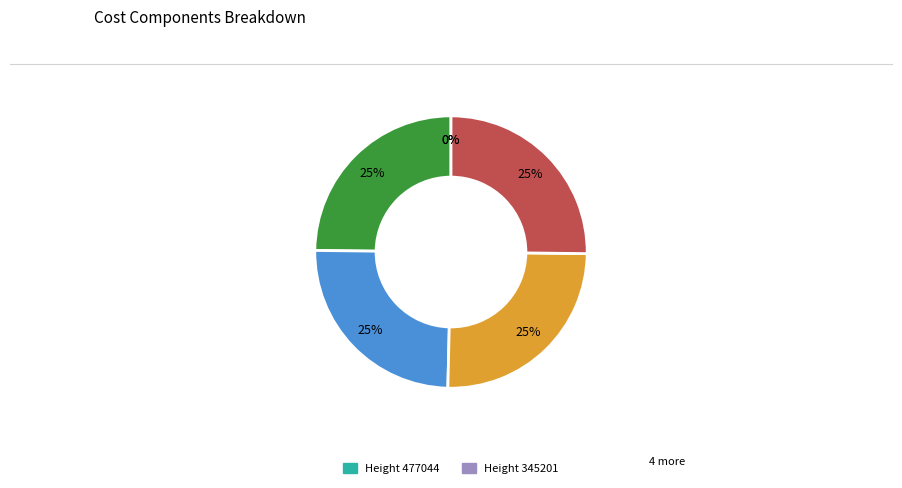

To the nearest percent, what is the average slice percentage?

17%